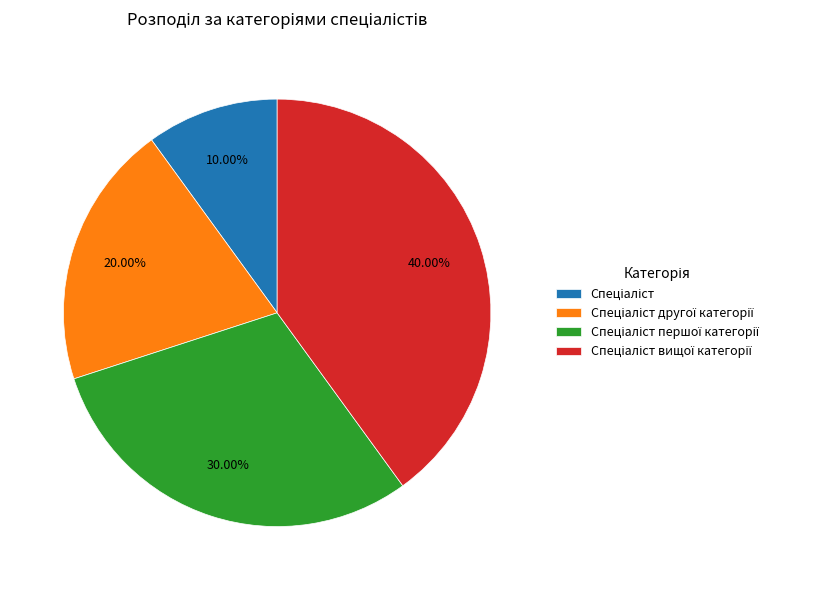

Does any single category account for the majority?

No